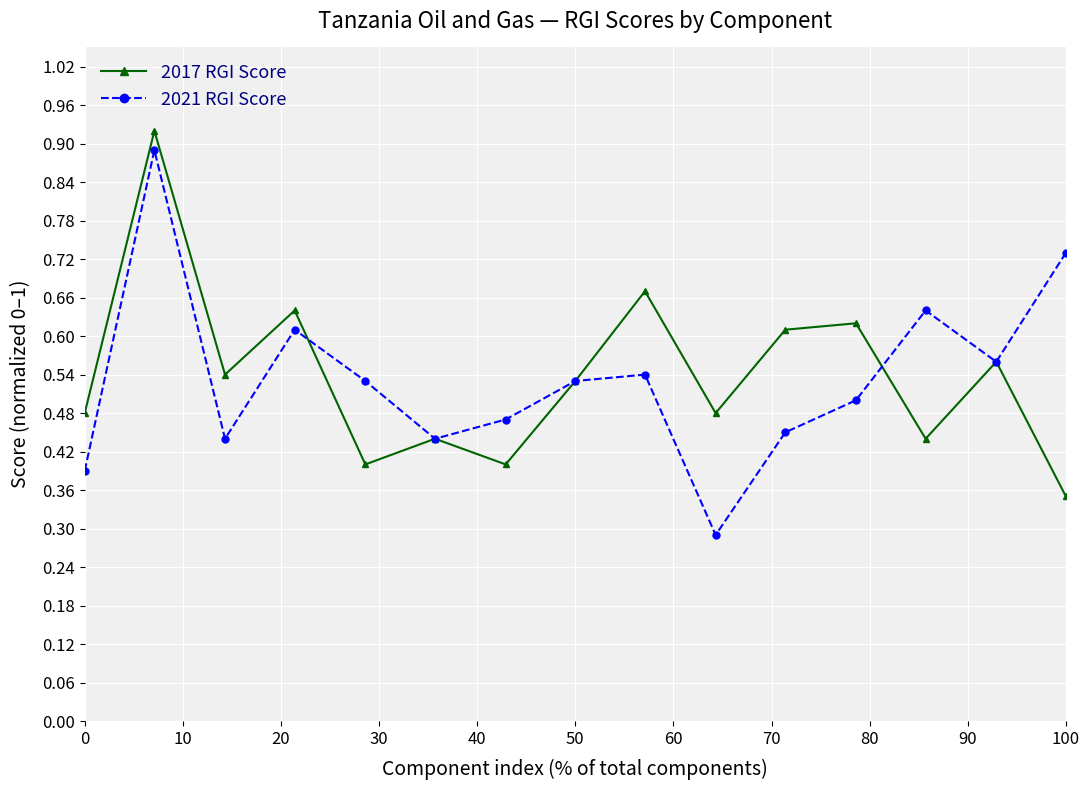

How many interior local valleys does the 2021 RGI Score series have?

4